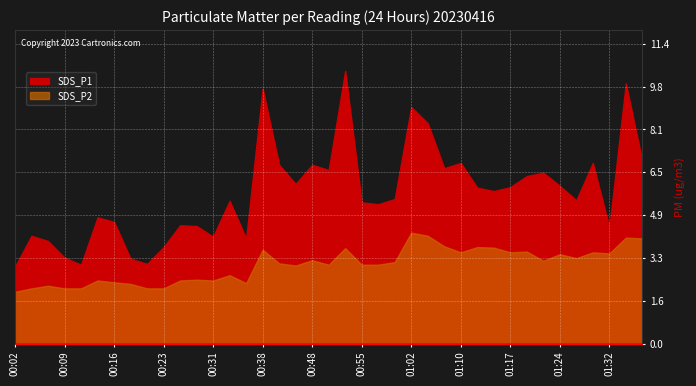

What is the difference between the second highest and second lowest values in the SDS_P1 series?

6.9